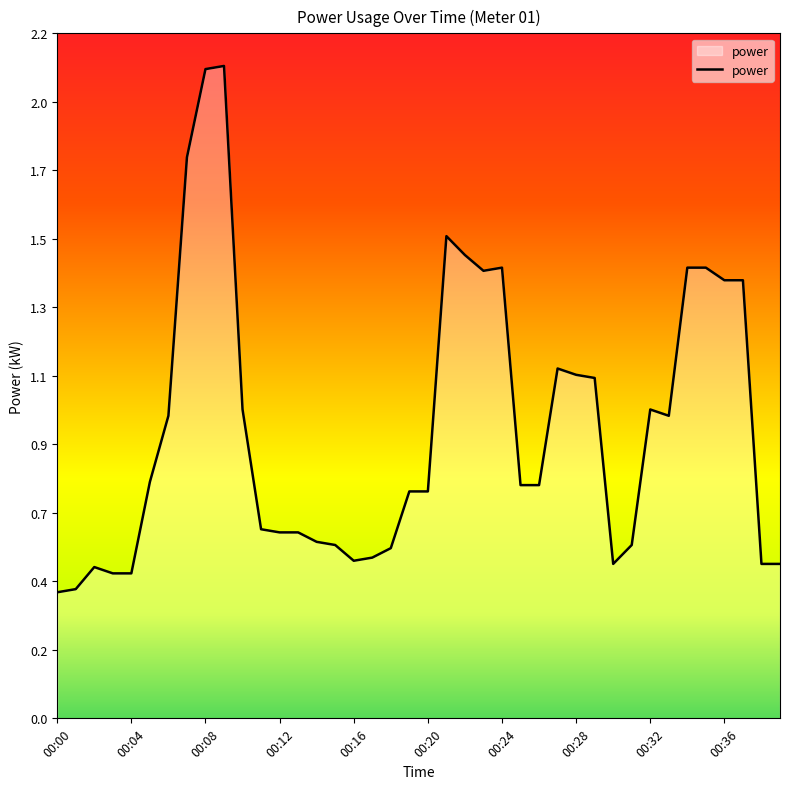

Does the chart have visible grid lines?

No